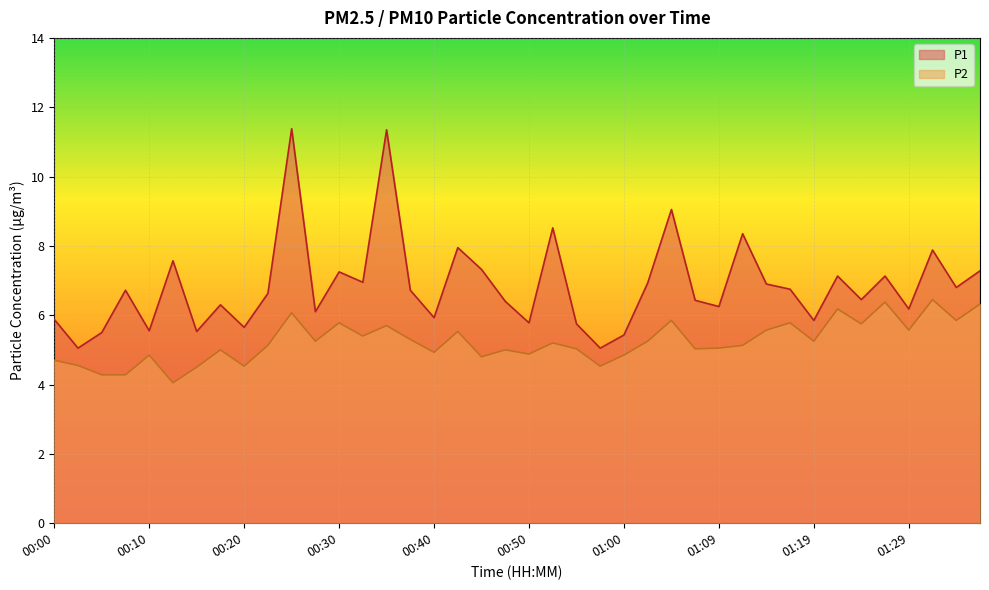

Reading right to left, extract all data points from this chart.

P1: 7.3	6.8	7.9	6.2	7.1	6.5	7.1	5.8	6.8	6.9	8.3	6.2	6.4	9.1	6.9	5.4	5.0	5.8	8.5	5.8	6.4	7.3	8.0	5.9	6.7	11.3	7.0	7.2	6.1	11.4	6.6	5.7	6.3	5.5	7.6	5.5	6.7	5.5	5.0	5.9
P2: 6.3	5.8	6.5	5.6	6.4	5.8	6.2	5.2	5.8	5.6	5.1	5.0	5.0	5.8	5.2	4.8	4.5	5.0	5.2	4.9	5.0	4.8	5.5	4.9	5.3	5.7	5.4	5.8	5.2	6.1	5.1	4.5	5.0	4.5	4.0	4.8	4.3	4.3	4.5	4.7